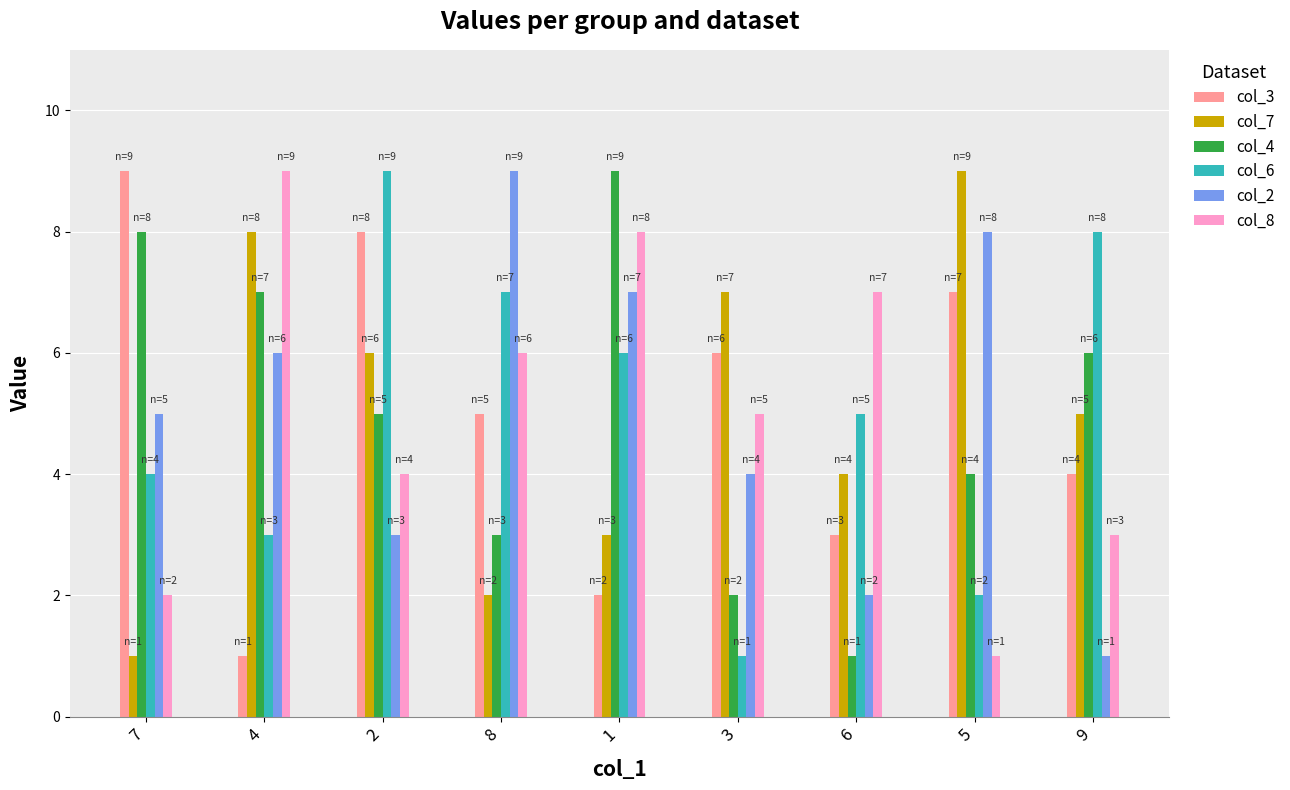

Reading right to left, list all the values displayed in this chart.

col_3: 9=4	5=7	6=3	3=6	1=2	8=5	2=8	4=1	7=9
col_7: 9=5	5=9	6=4	3=7	1=3	8=2	2=6	4=8	7=1
col_4: 9=6	5=4	6=1	3=2	1=9	8=3	2=5	4=7	7=8
col_6: 9=8	5=2	6=5	3=1	1=6	8=7	2=9	4=3	7=4
col_2: 9=1	5=8	6=2	3=4	1=7	8=9	2=3	4=6	7=5
col_8: 9=3	5=1	6=7	3=5	1=8	8=6	2=4	4=9	7=2